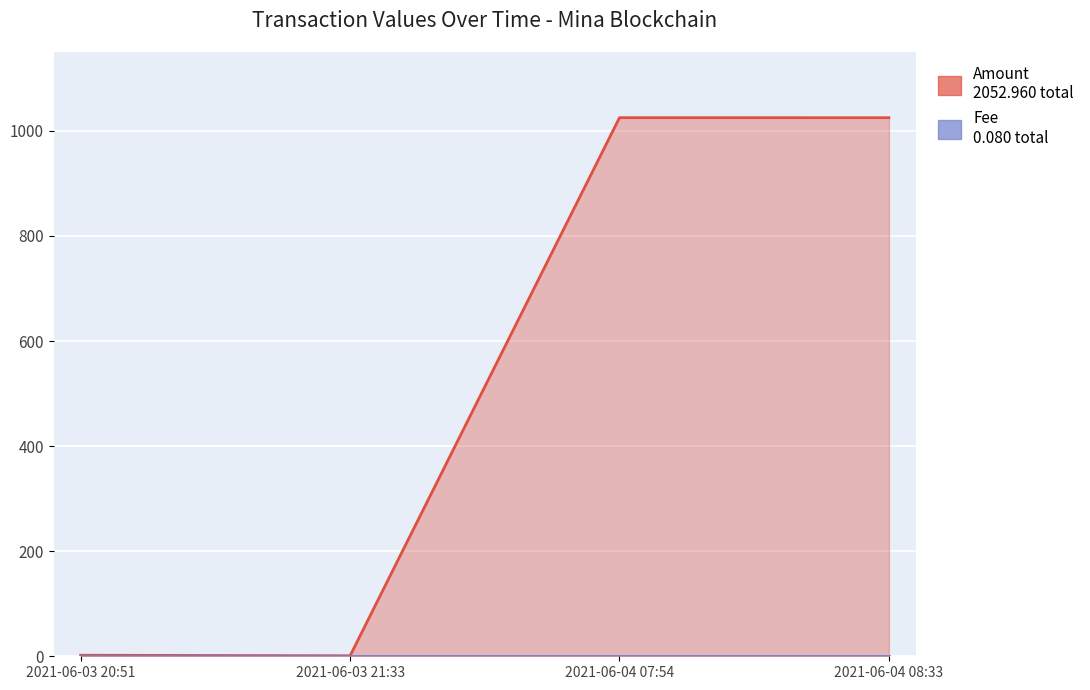

How many points are higher than both their immediate neighbors (excluding endpoints)?

1